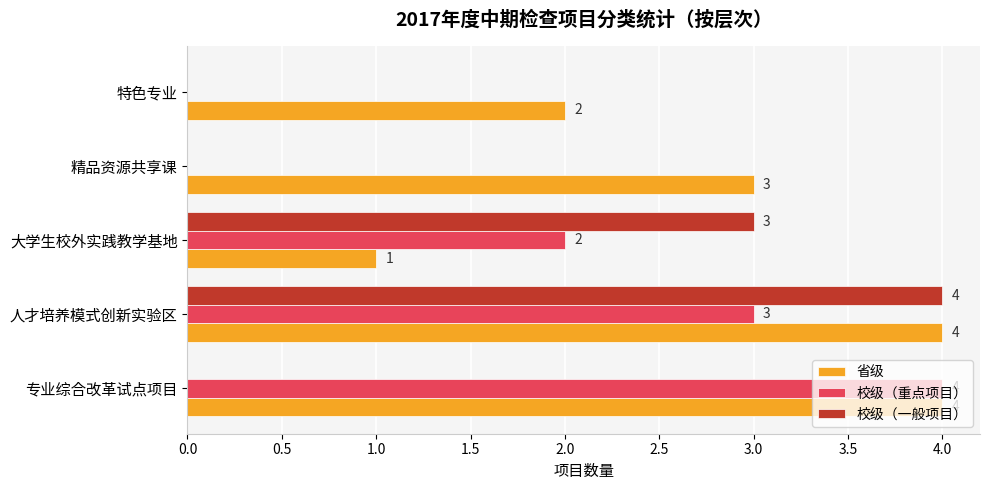

The value of 省级 at 特色专业 is 3. True or false?

False